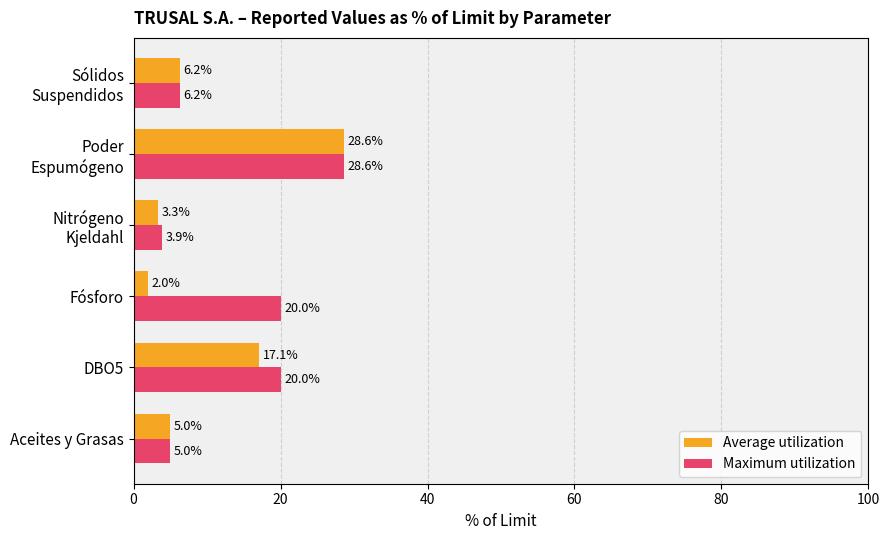

What is the sum of all Average utilization values?

62.2